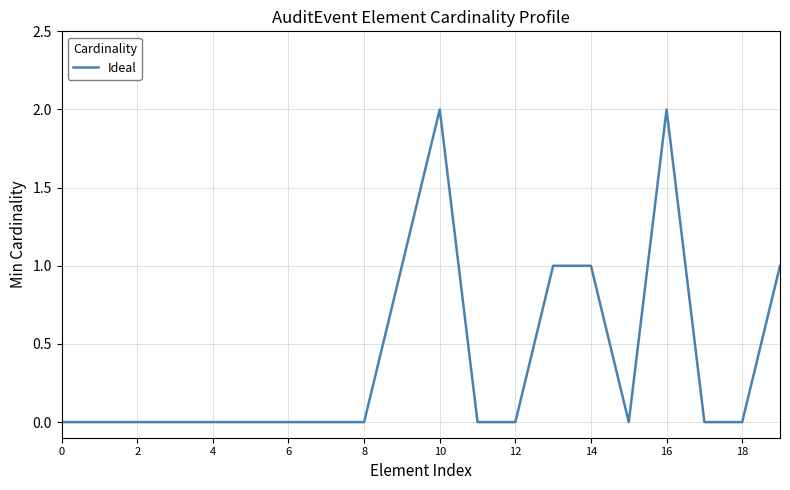

How many categories are shown in the chart?

20